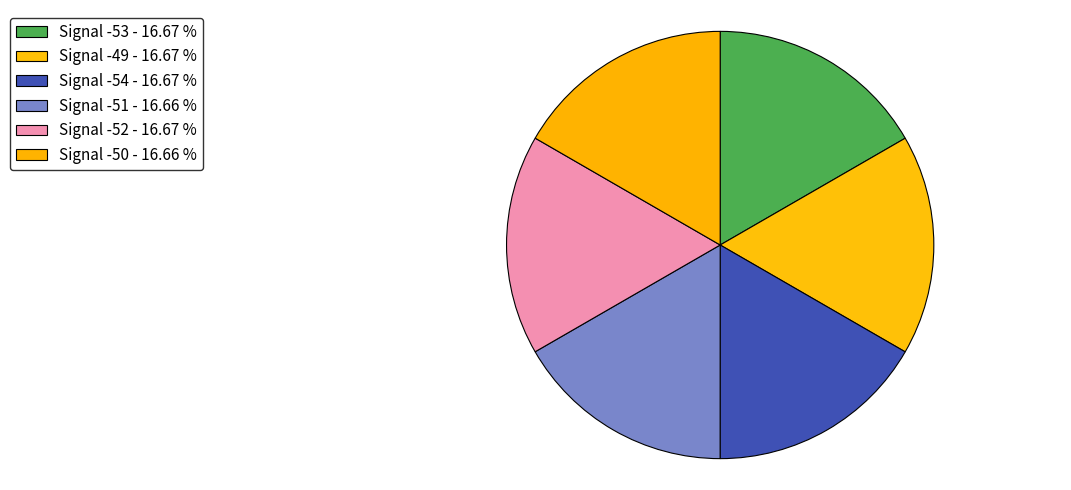

How many segments does this pie chart have?

6